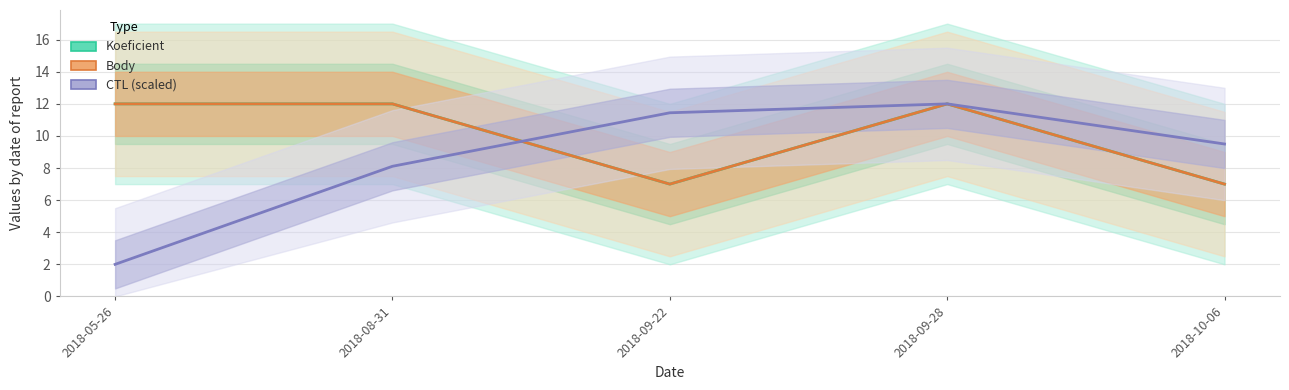

What is the spread (max minus min) of values at 2018-08-31?

3.9